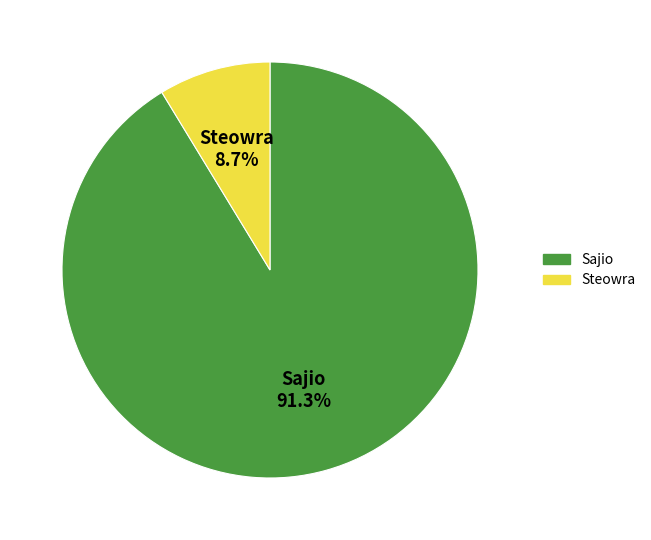

To the nearest percent, what is the average slice percentage?

50%